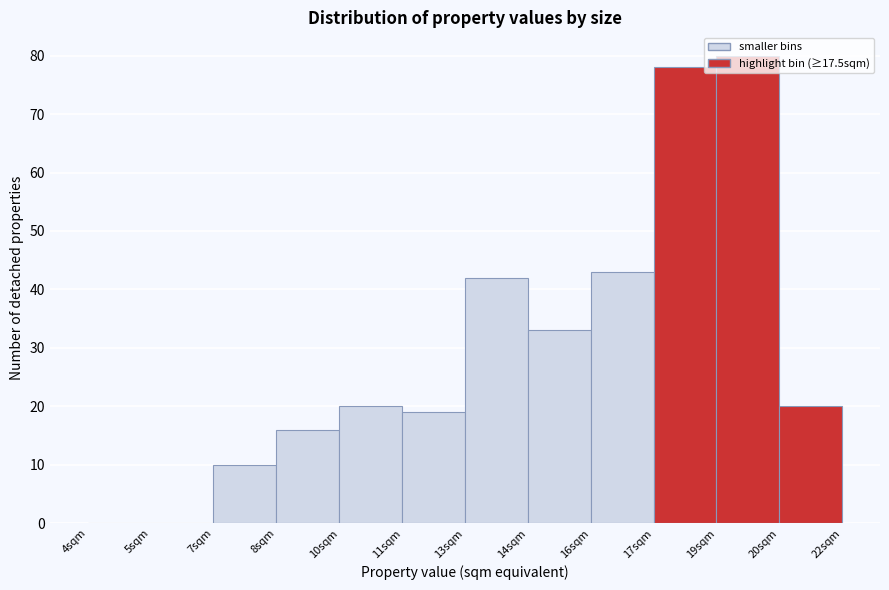

Is it true that the value at 19sqm is 80?

True